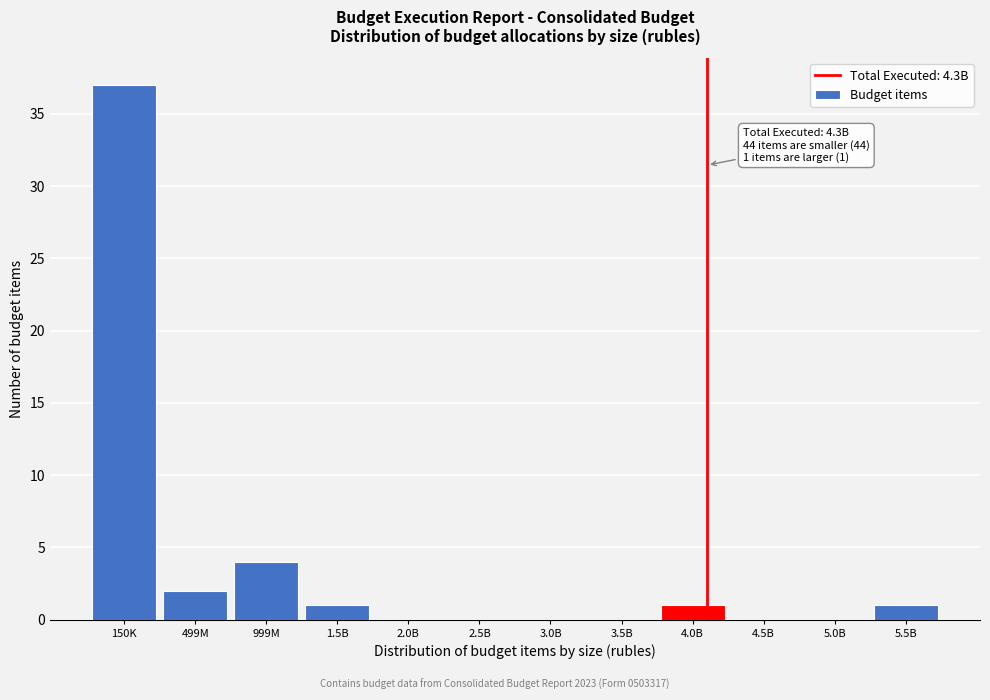

Reading left to right, what are all the values shown in this chart?

150K=37	499M=2	999M=4	1.5B=1	2.0B=0	2.5B=0	3.0B=0	3.5B=0	4.0B=1	4.5B=0	5.0B=0	5.5B=1